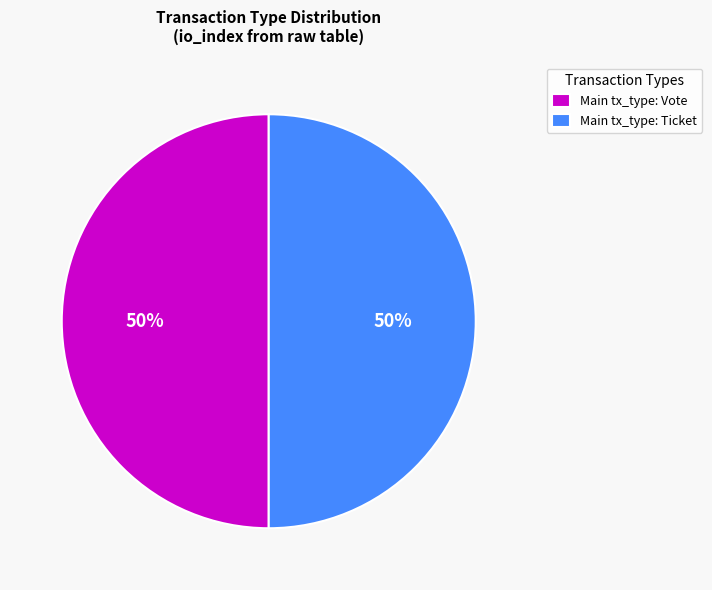

Is the sum of Main tx_type: Ticket and Main tx_type: Vote greater than half?

Yes